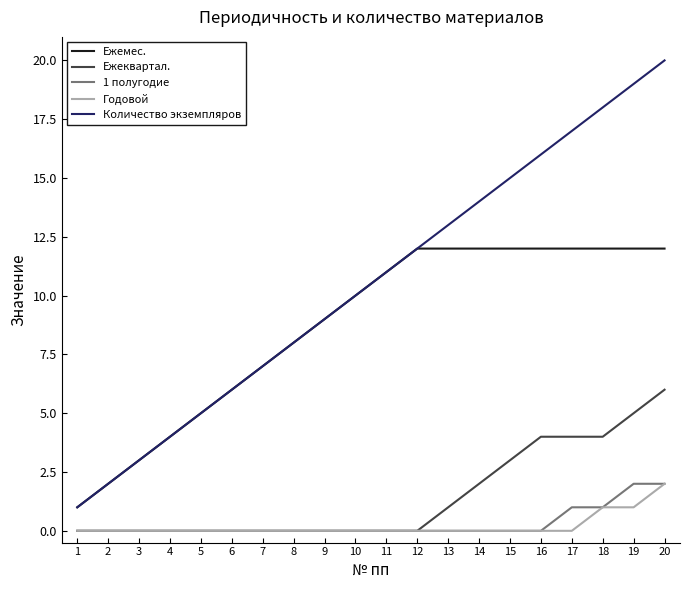

Reading right to left, what are all the values shown in this chart?

Ежемес.: 12	12	12	12	12	12	12	12	12	11	10	9	8	7	6	5	4	3	2	1
Ежеквартал.: 6	5	4	4	4	3	2	1	0	0	0	0	0	0	0	0	0	0	0	0
1 полугодие: 2	2	1	1	0	0	0	0	0	0	0	0	0	0	0	0	0	0	0	0
Годовой: 2	1	1	0	0	0	0	0	0	0	0	0	0	0	0	0	0	0	0	0
Количество экземпляров: 20	19	18	17	16	15	14	13	12	11	10	9	8	7	6	5	4	3	2	1